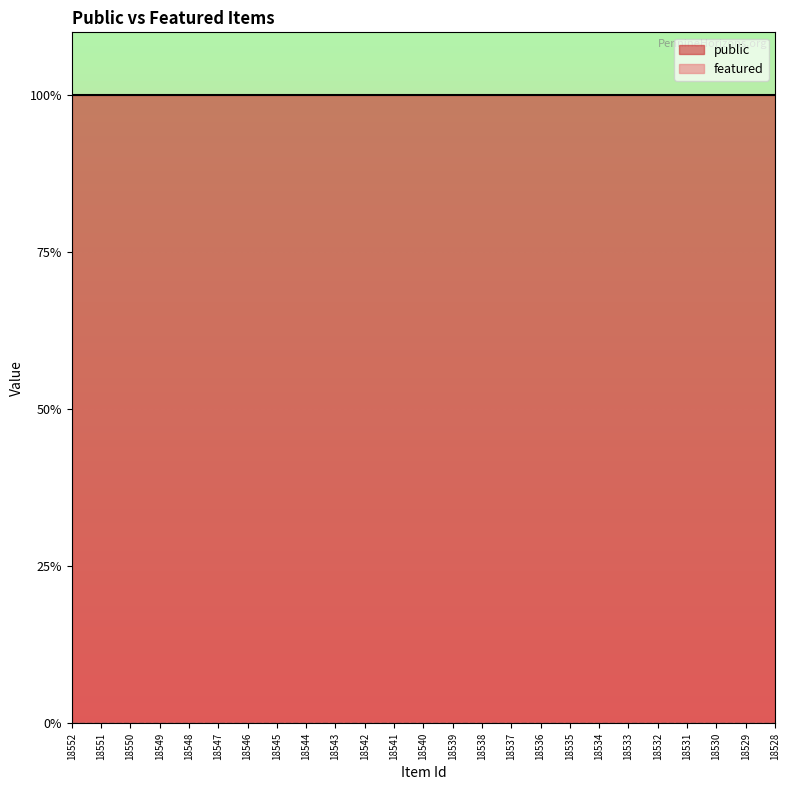

Rank the series by their average value, from highest to lowest.

public, featured